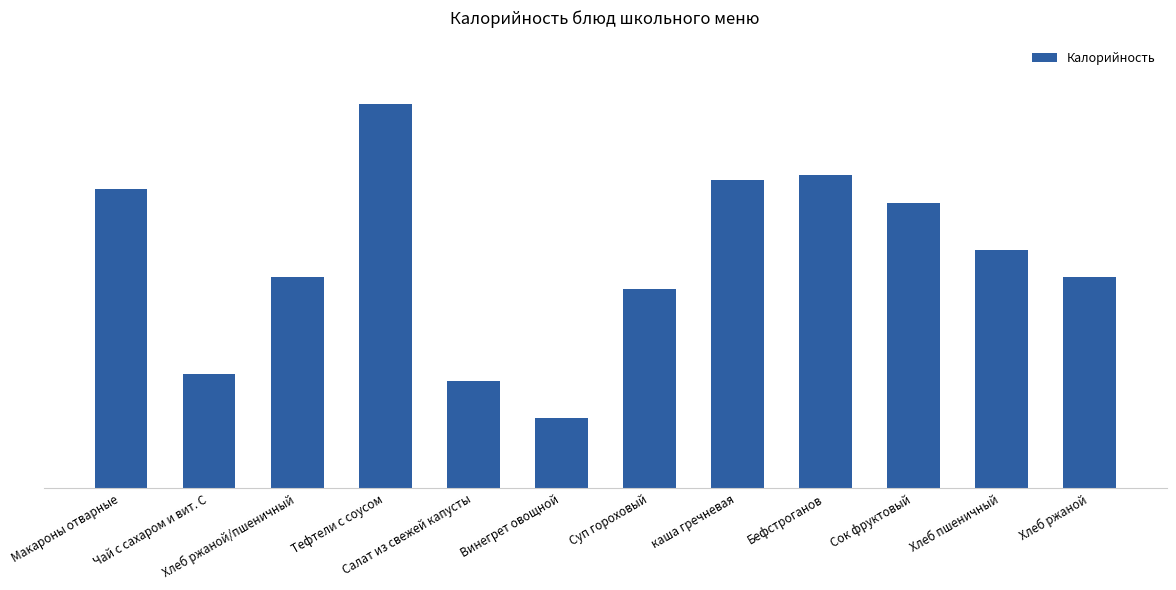

Rank the categories by value from lowest to highest.

Винегрет овощной, Салат из свежей капусты, Чай с сахаром и вит. С, Суп гороховый, Хлеб ржаной/пшеничный, Хлеб ржаной, Хлеб пшеничный, Сок фруктовый, Макароны отварные, каша гречневая, Бефстроганов, Тефтели с соусом